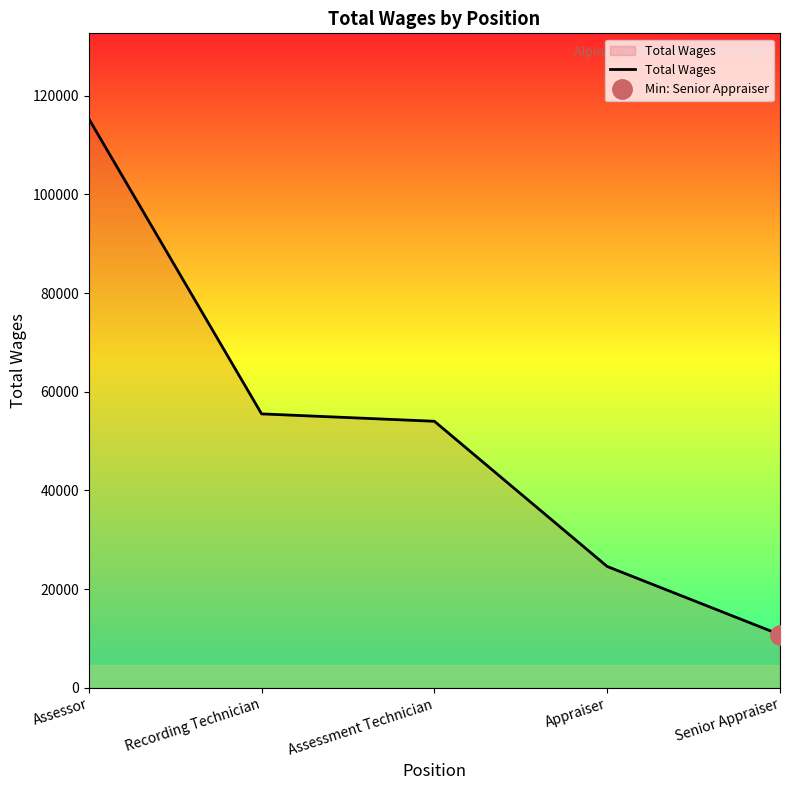

True or false: there are more than 0 points higher than both neighbors.

False